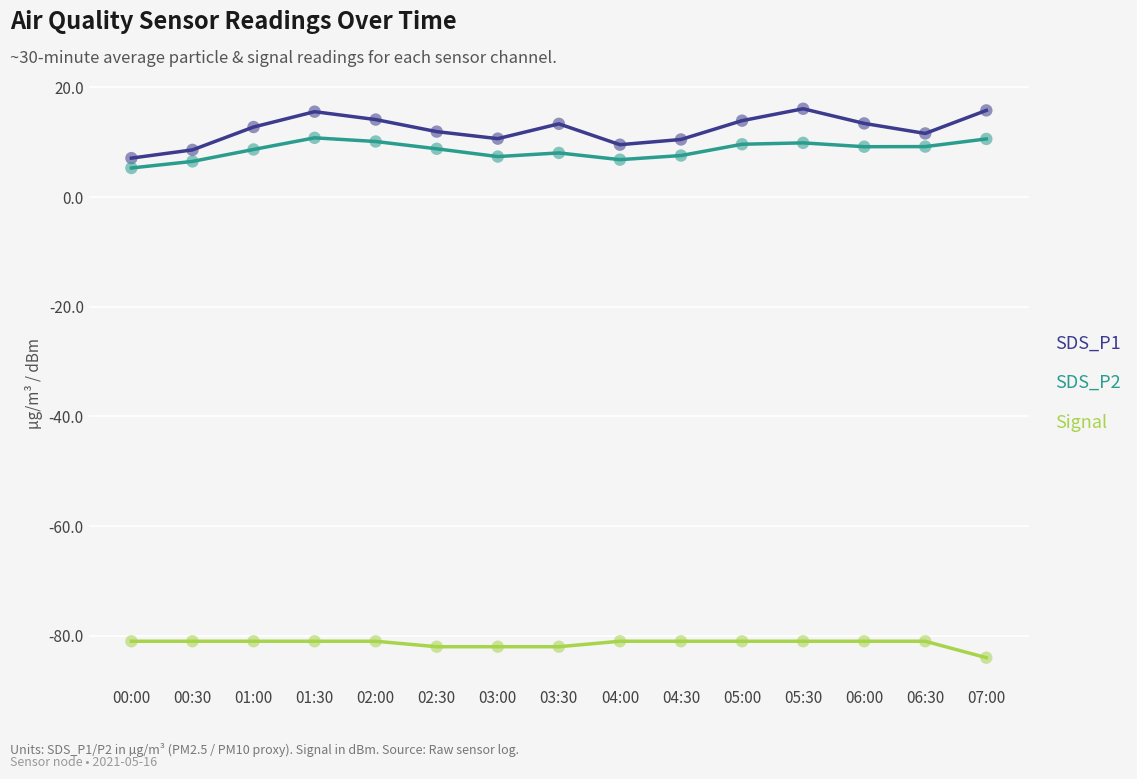

Which series has the widest spread of values?

SDS_P1